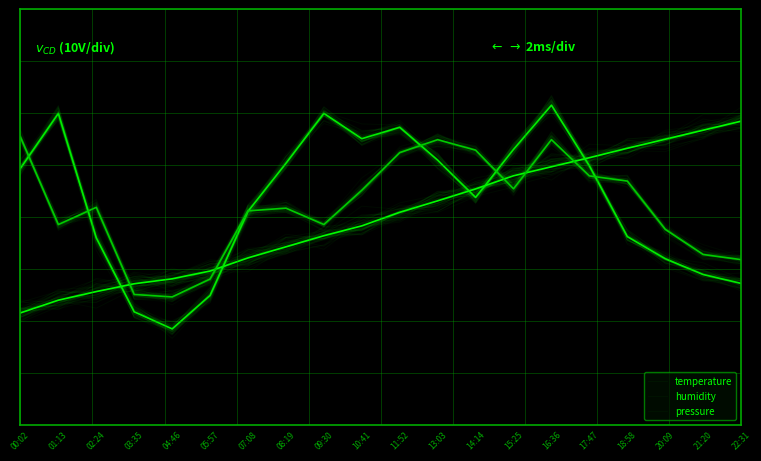

The value of pressure at 01:13 is -0.0. True or false?

False